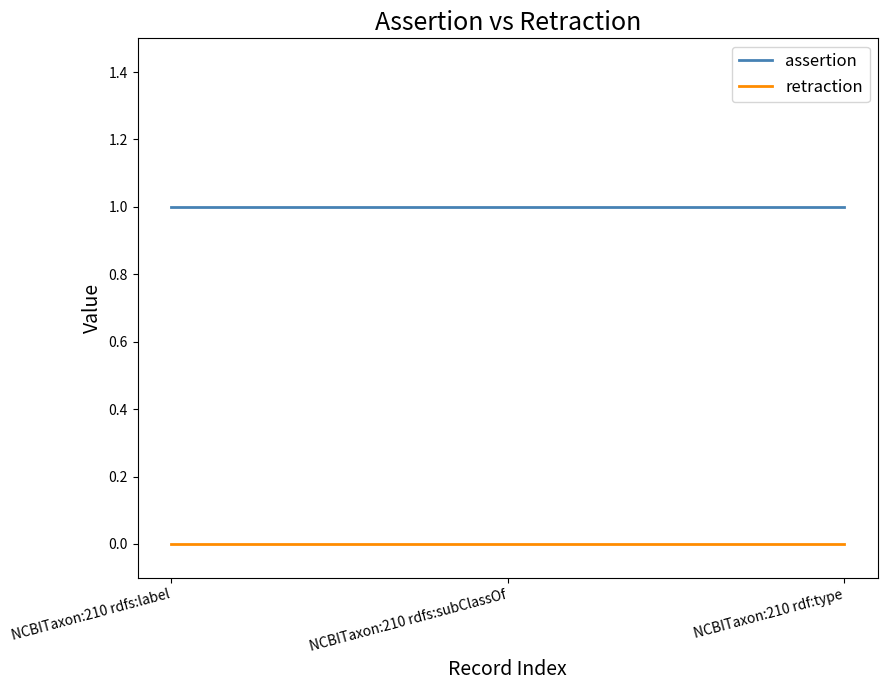

Count the number of categories in the chart.

3